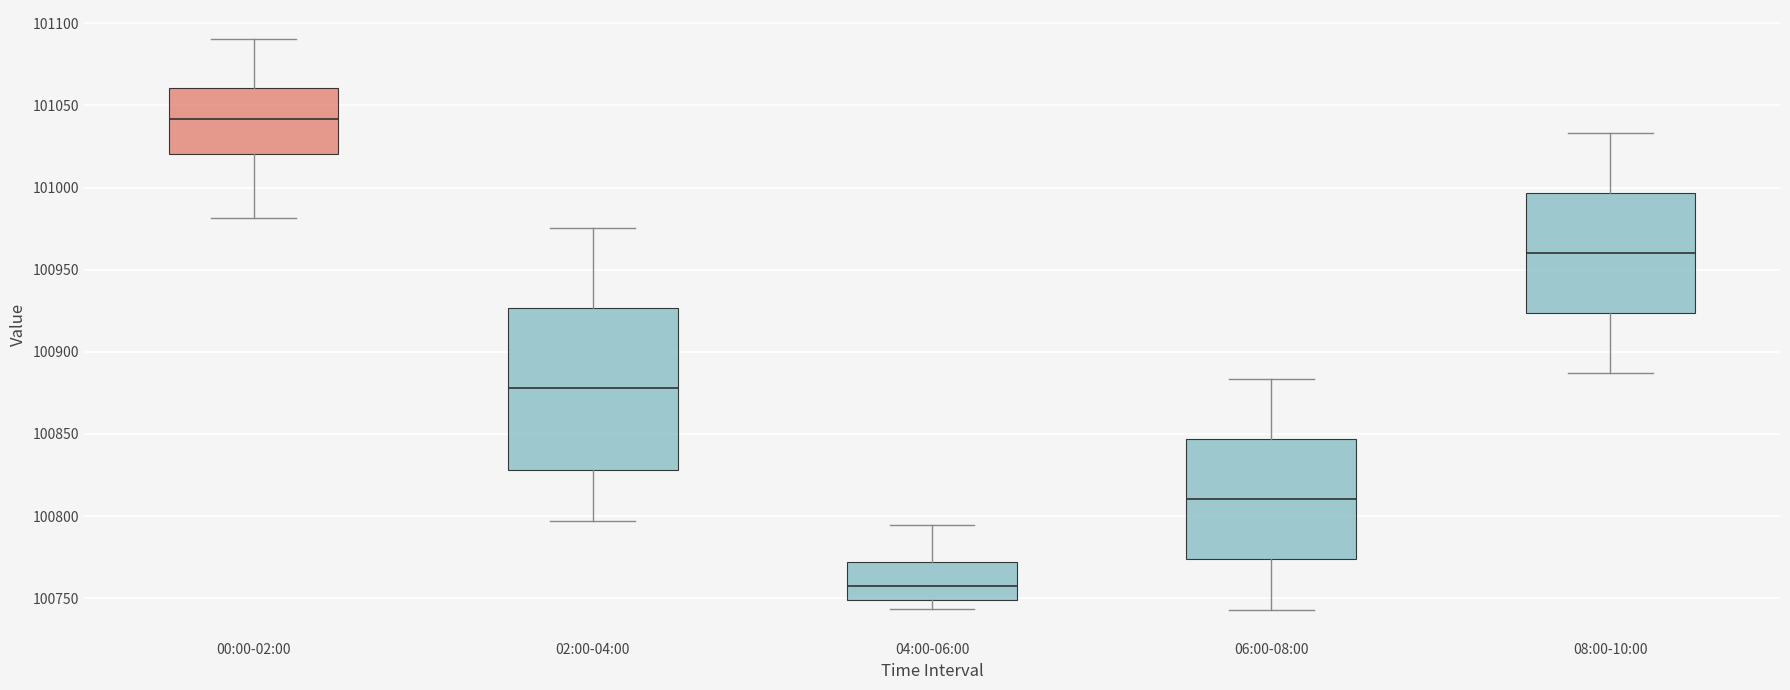

Reading left to right, transcribe this box plot: for each box, give where its median line is, the range the box spans, and where its two whiskers end, as read against the y-axis. The values are not printed on the chart, so give them approximately, as read against the axis.

00:00-02:00: median 101040, box 101020 to 101060, whiskers 100980 to 101090
02:00-04:00: median 100880, box 100830 to 100925, whiskers 100795 to 100975
04:00-06:00: median 100760, box 100750 to 100770, whiskers 100745 to 100795
06:00-08:00: median 100810, box 100775 to 100845, whiskers 100745 to 100885
08:00-10:00: median 100960, box 100925 to 100995, whiskers 100885 to 101035